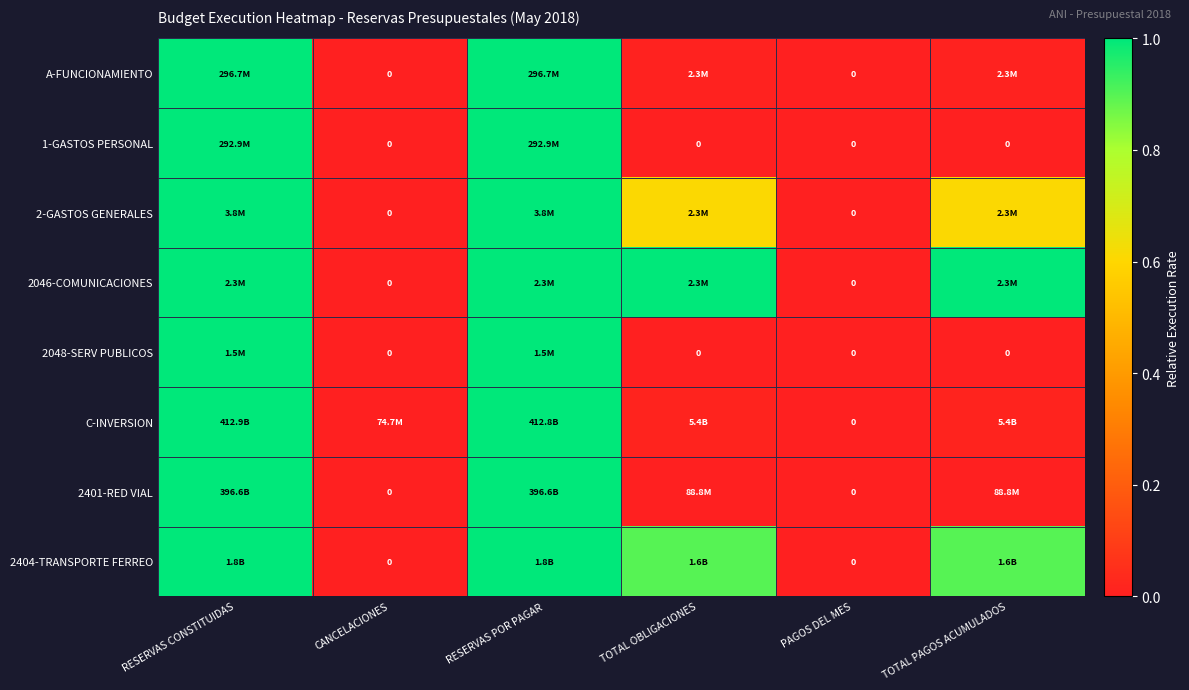

How many distinct data groups are displayed?

8